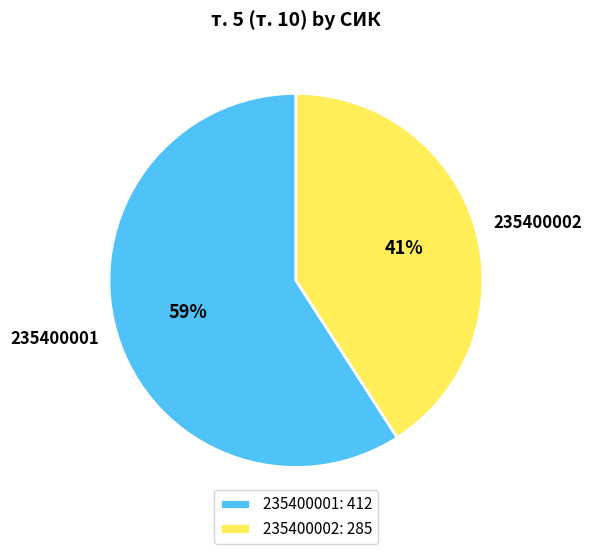

How many segments does this pie chart have?

2